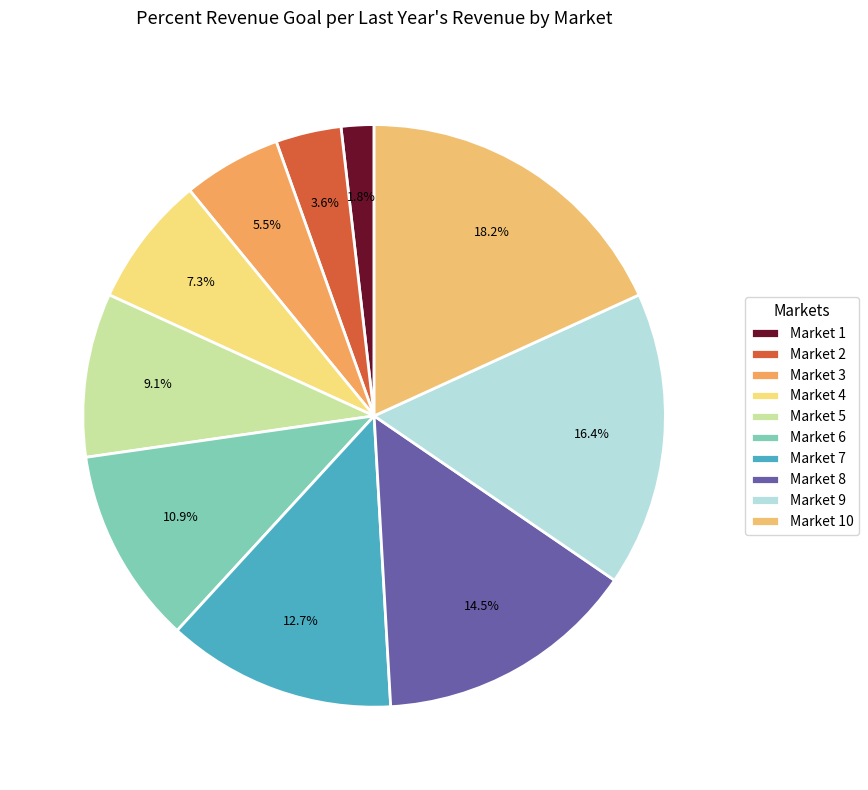

Which slice is the largest?

Market 10